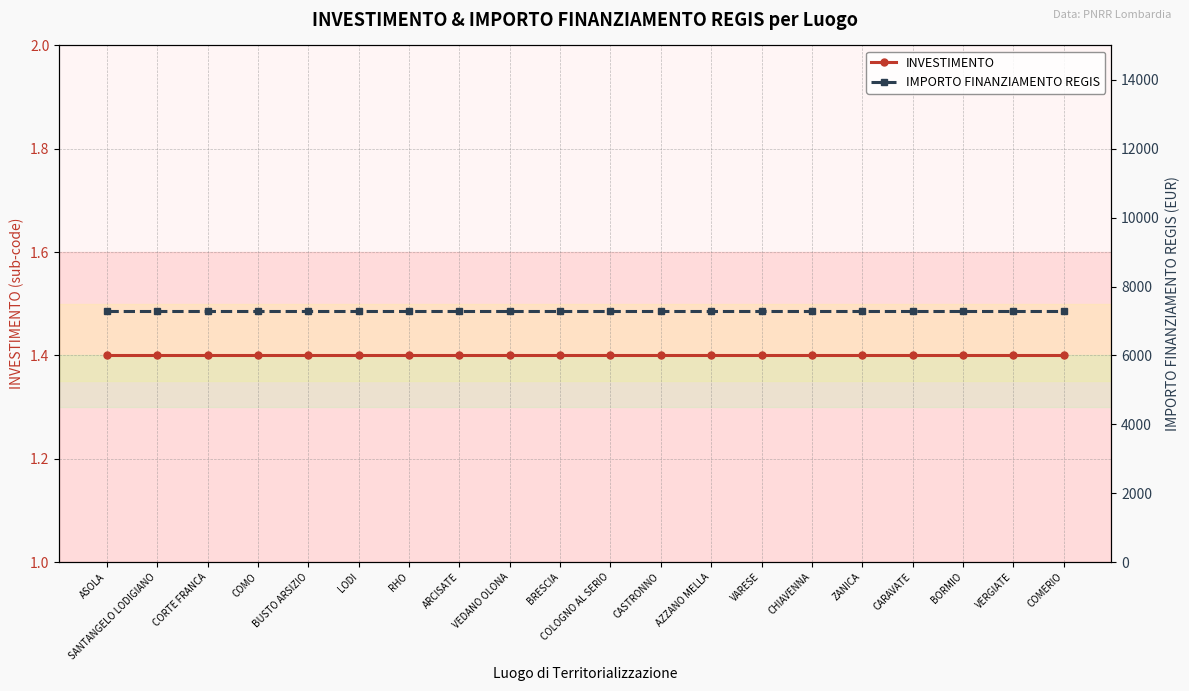

What is the value of the IMPORTO FINANZIAMENTO REGIS point at the 17th from the left?

7301.0